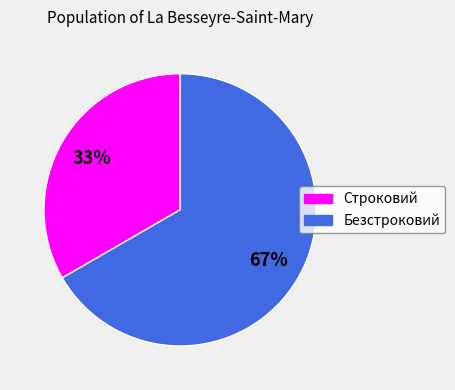

To the nearest percent, what is the combined percentage of Безстроковий and Строковий?

100%